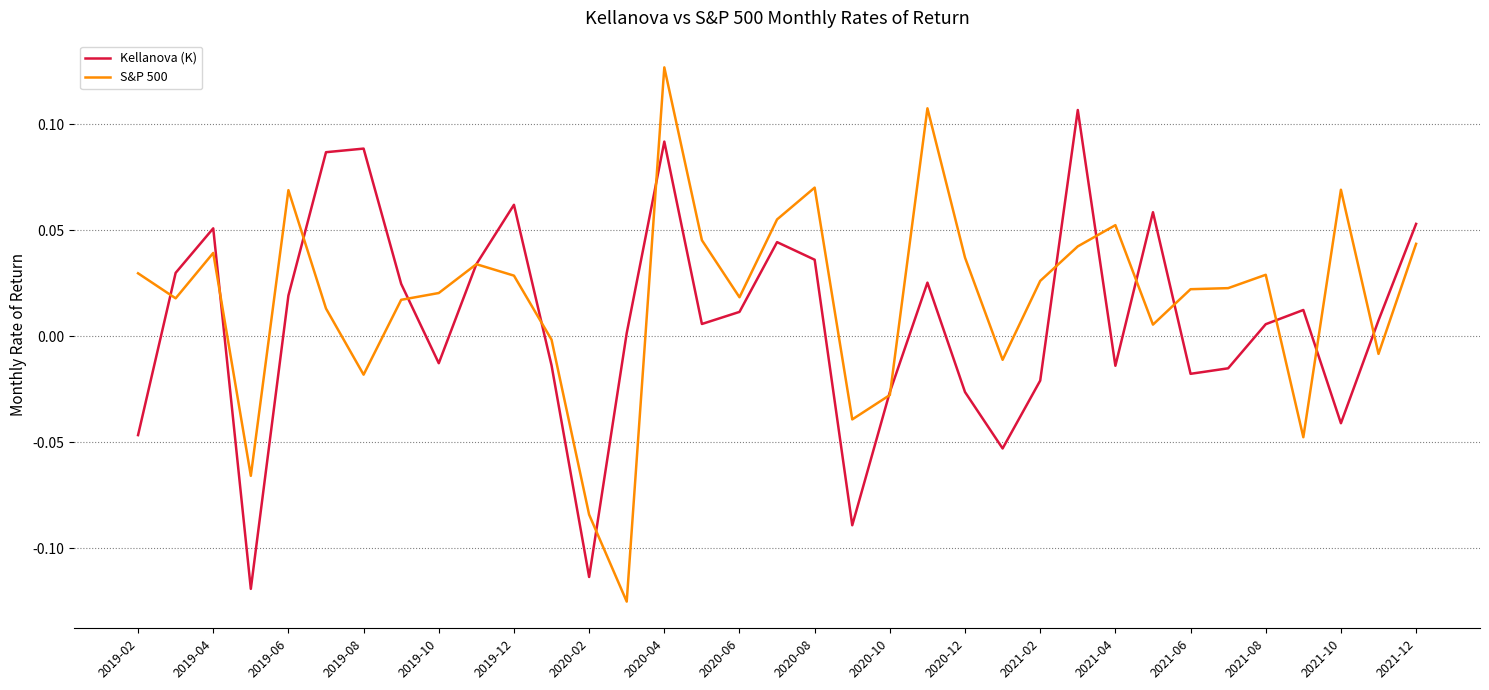

Does the chart have visible grid lines?

Yes